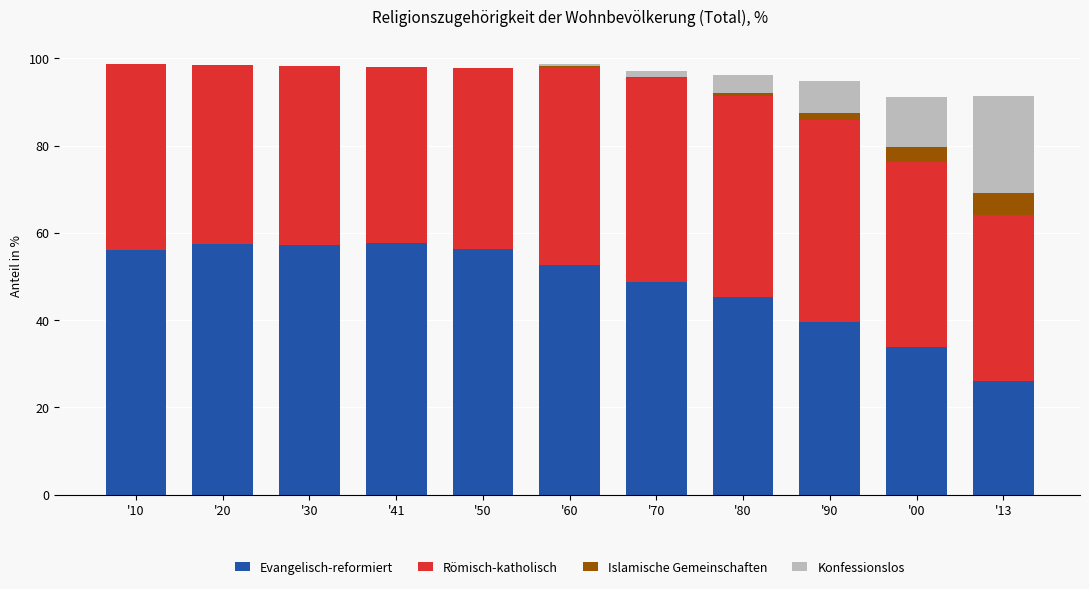

True or false: Evangelisch-reformiert has a value of 57.6 at '41.

True